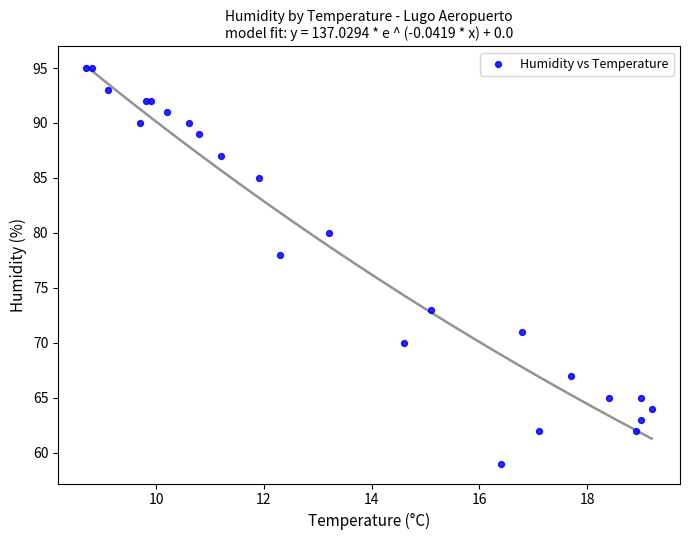

What Y value in the scatter plot is closest to 77?

78